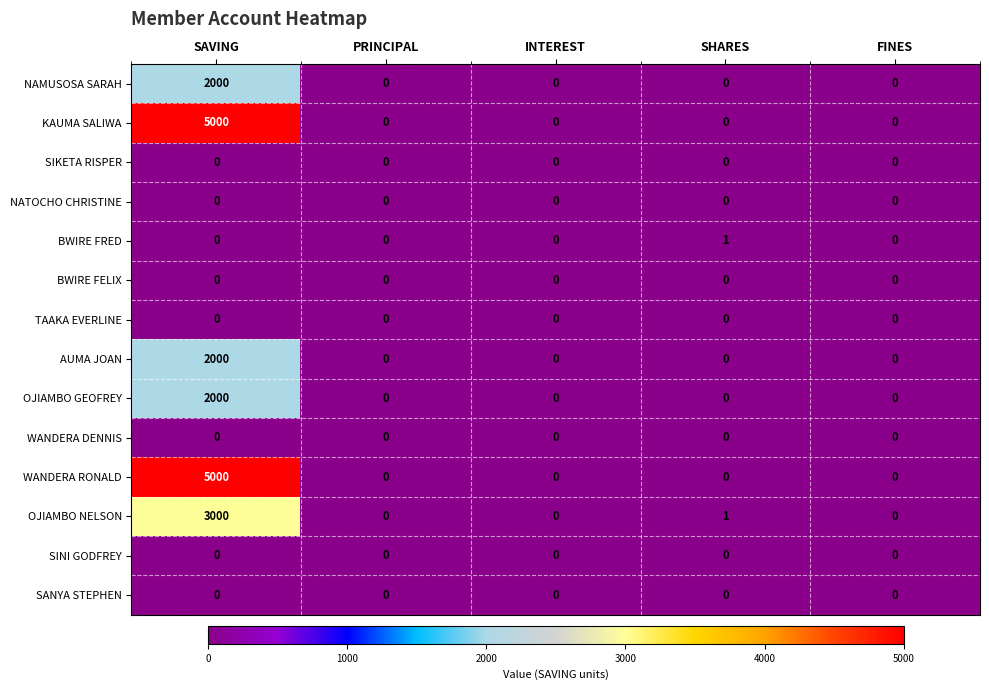

What is the sum of the WANDERA RONALD values at SAVING and INTEREST?

5000